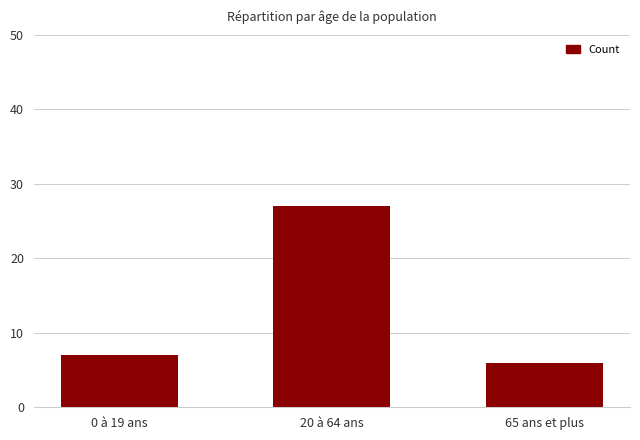

Which category has the highest value across all series?

20 à 64 ans